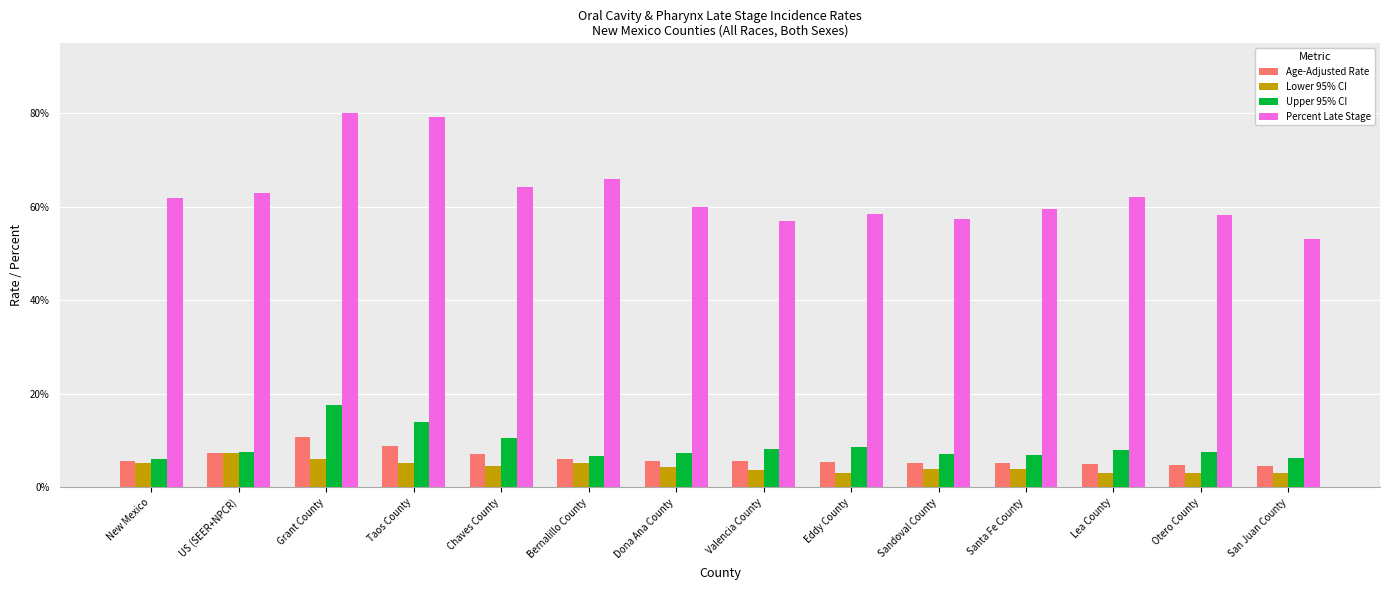

What is the highest value of the Age-Adjusted Rate series?

10.8